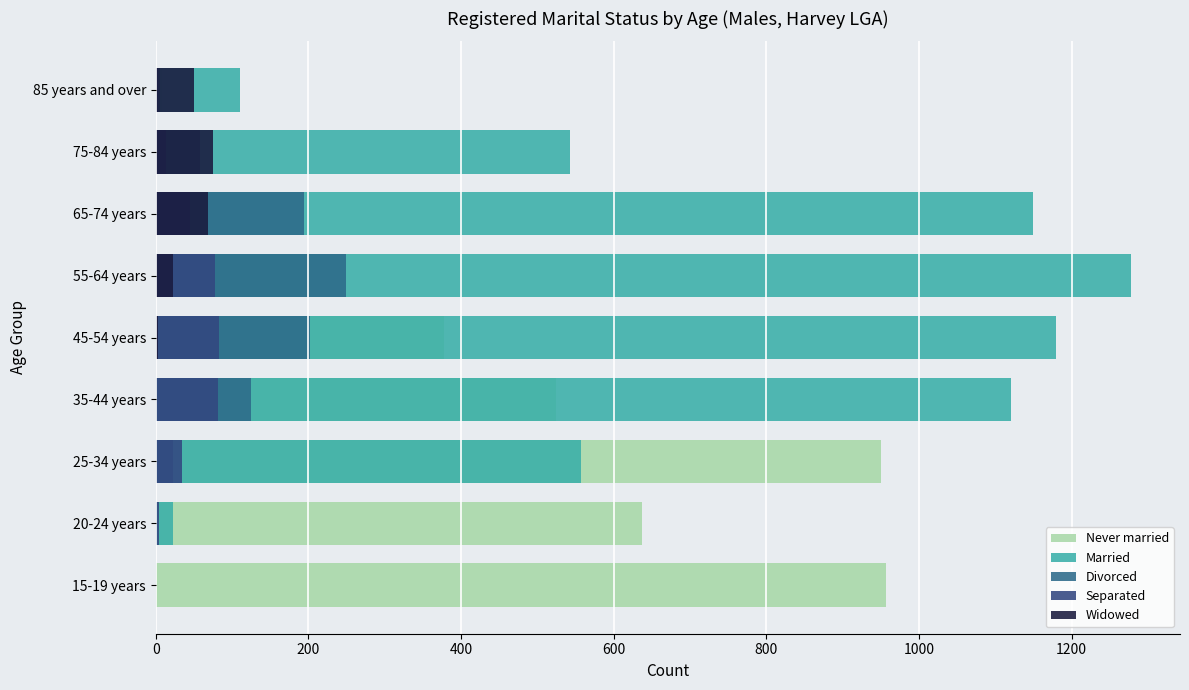

Which series has the largest total across all categories?

Married